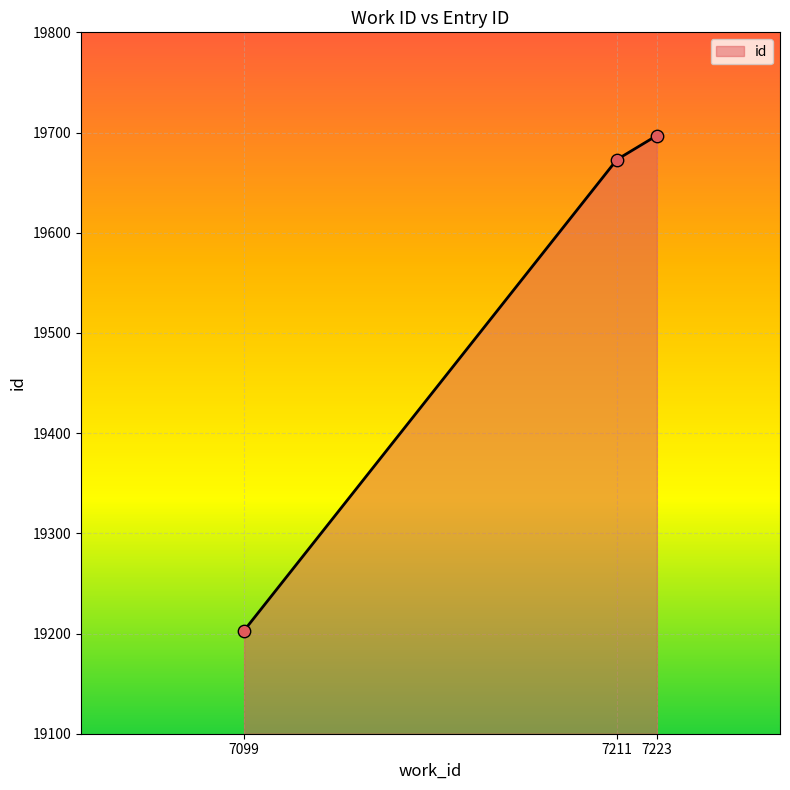

What is the change in value from 7099 to 7211?

+470